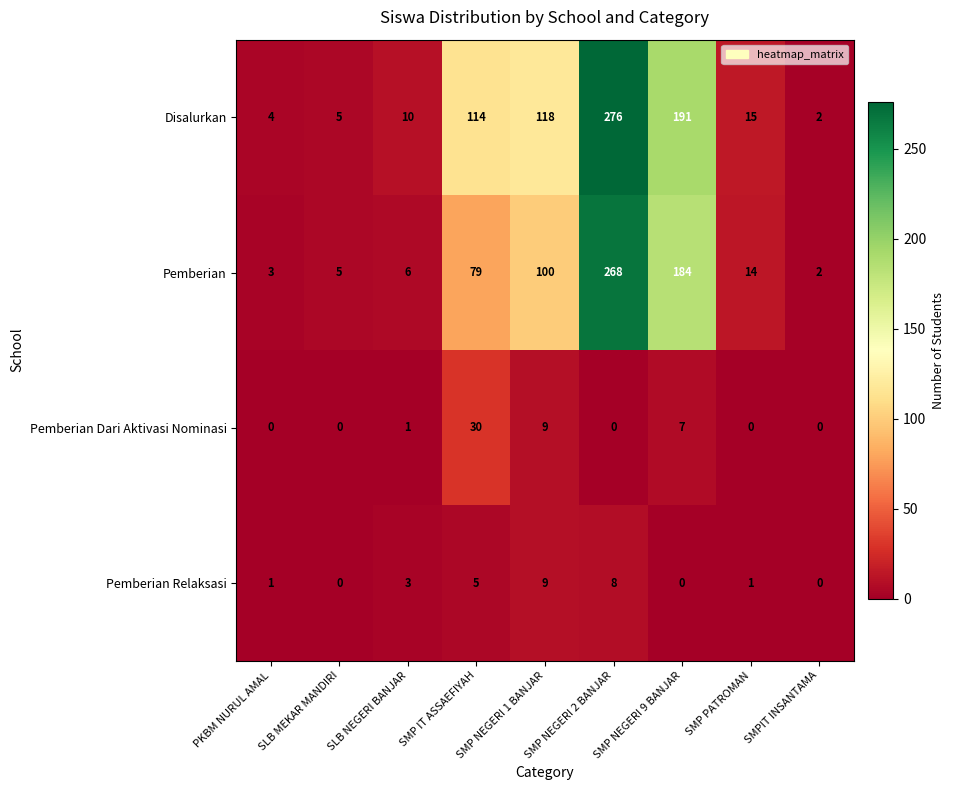

What is the sum of the Disalurkan values at SMP IT ASSAEFIYAH and SLB NEGERI BANJAR?

124